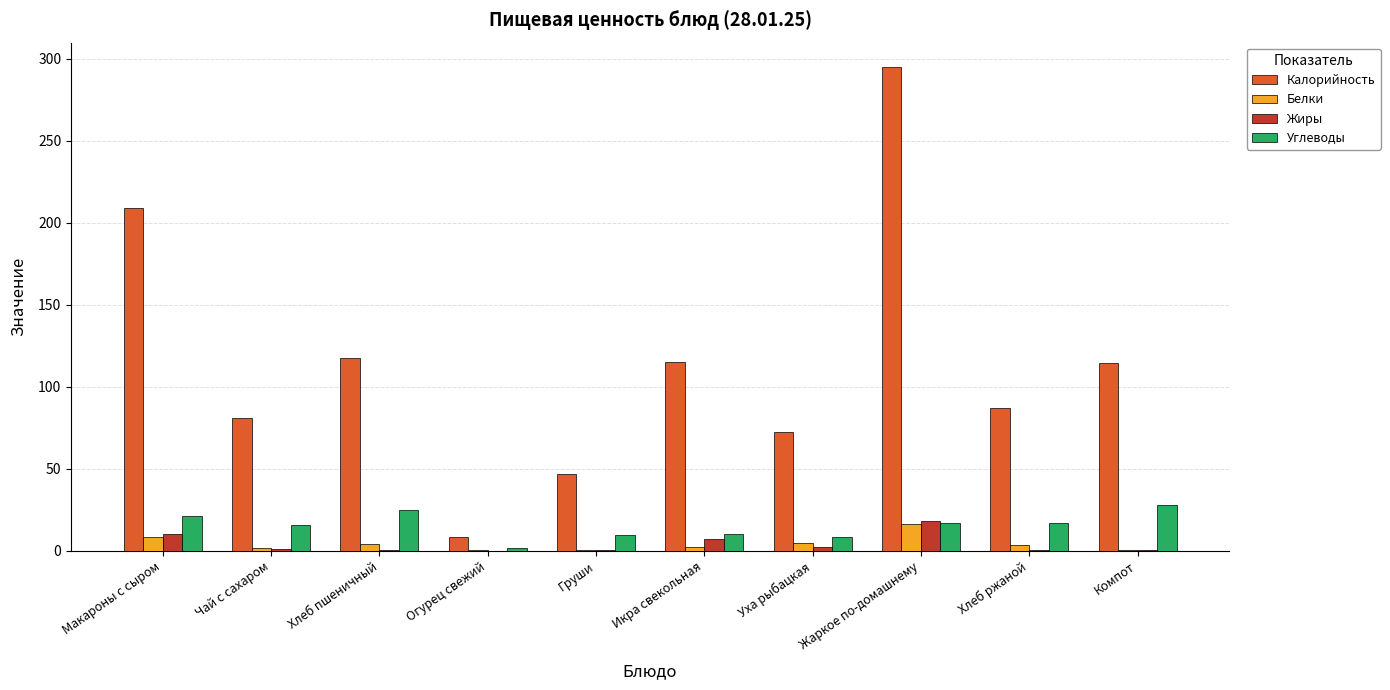

At which category does the chart reach its peak across all series?

Жаркое по-домашнему